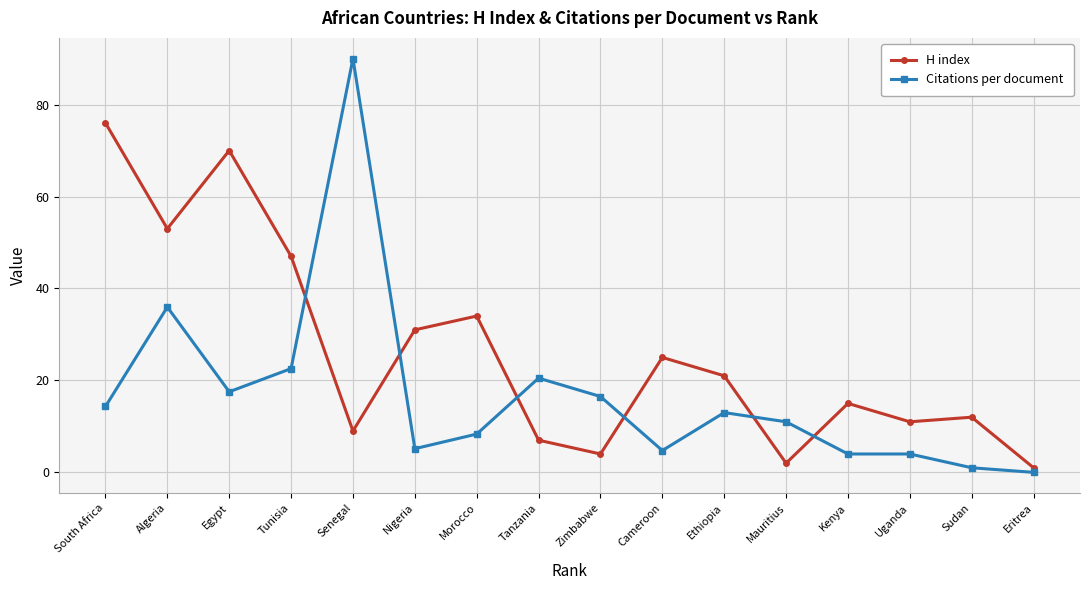

Between Zimbabwe and Mauritius, which series saw the biggest shift?

Citations per document